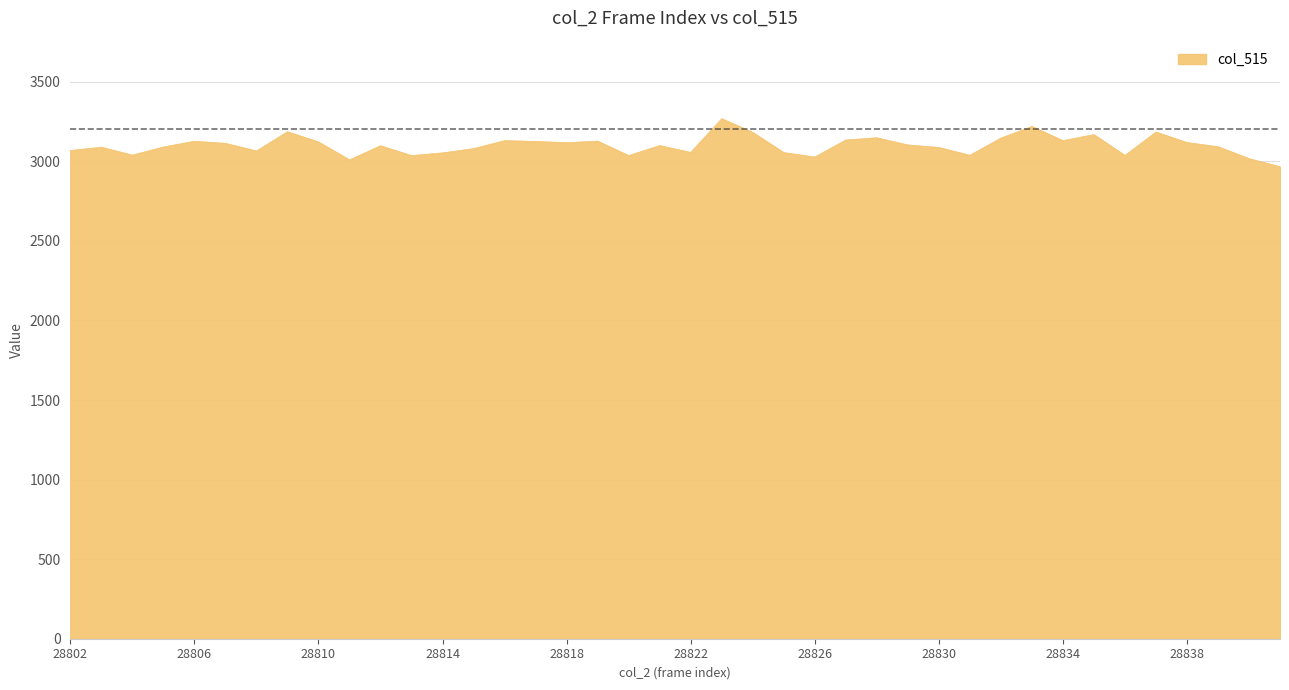

What is the maximum value shown in the chart?

3268